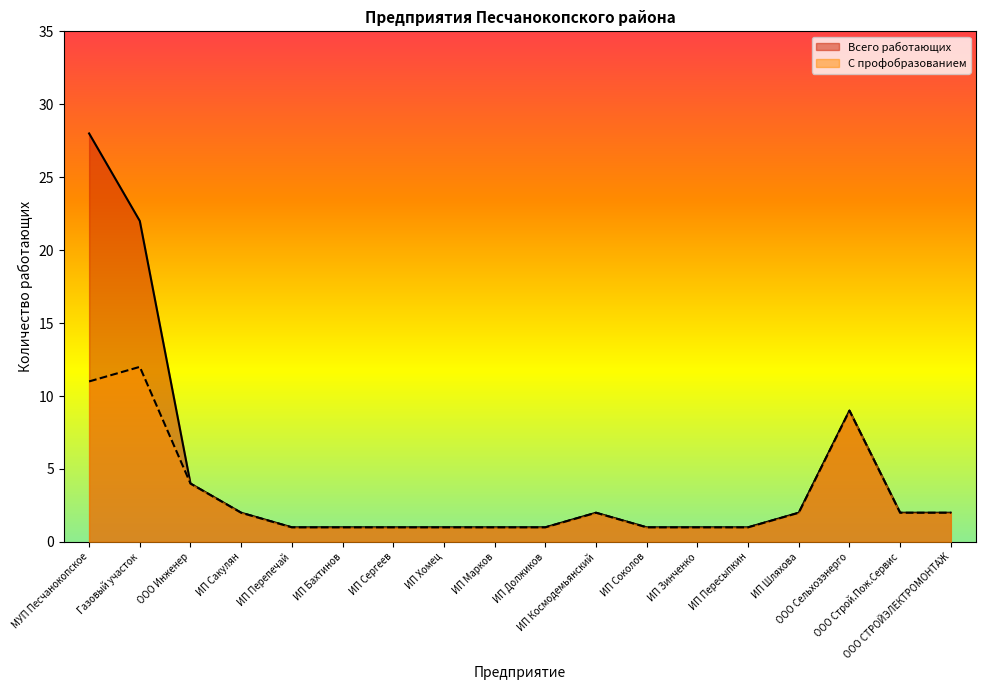

How many values in the С профобразованием series exceed 2?

4